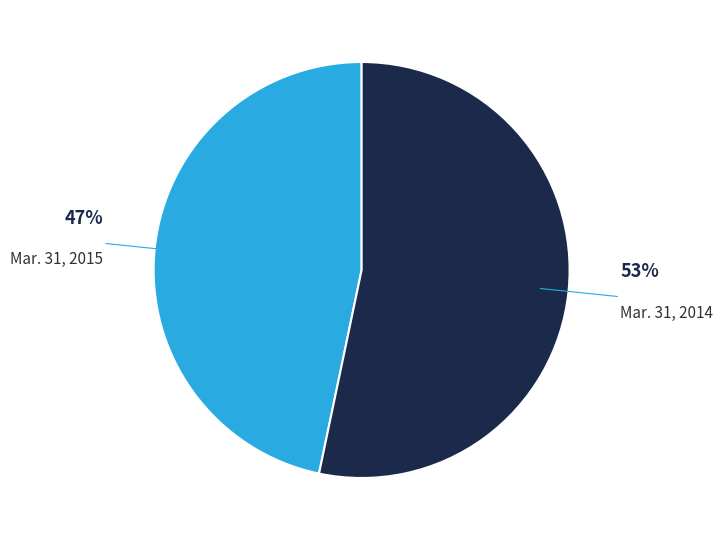

Is there a majority slice in this chart?

Yes